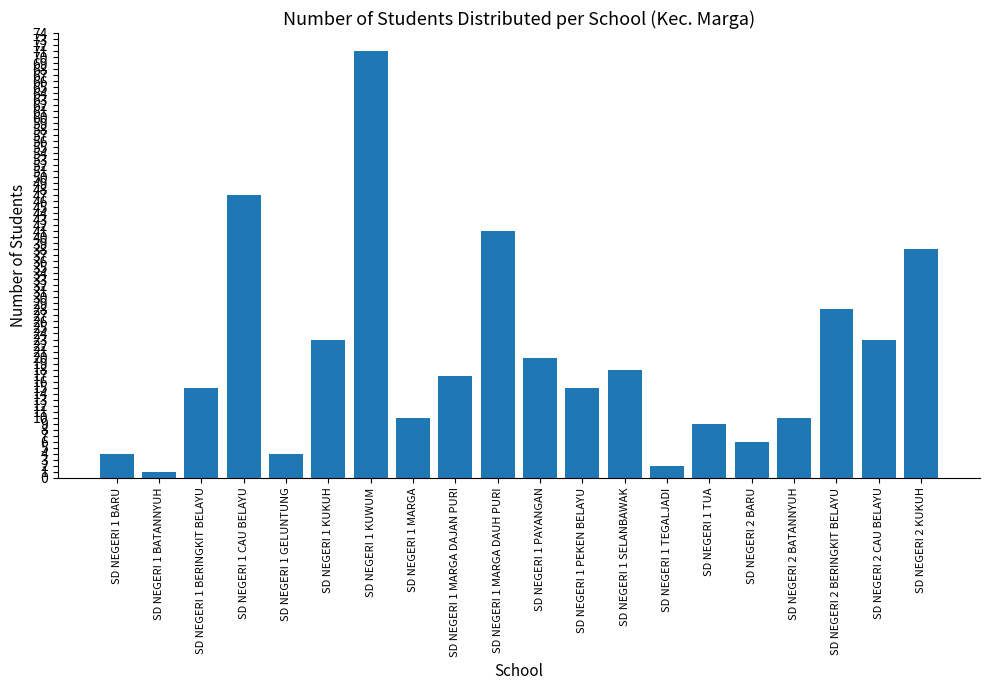

Which has a higher value, SD NEGERI 2 BERINGKIT BELAYU or SD NEGERI 2 KUKUH?

SD NEGERI 2 KUKUH